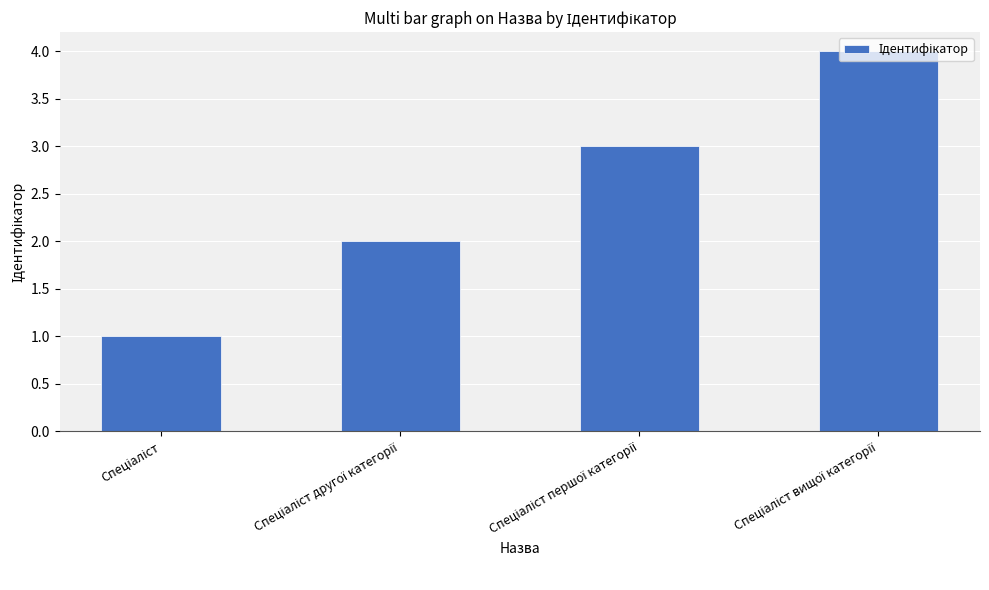

What is the sum of all values?

10